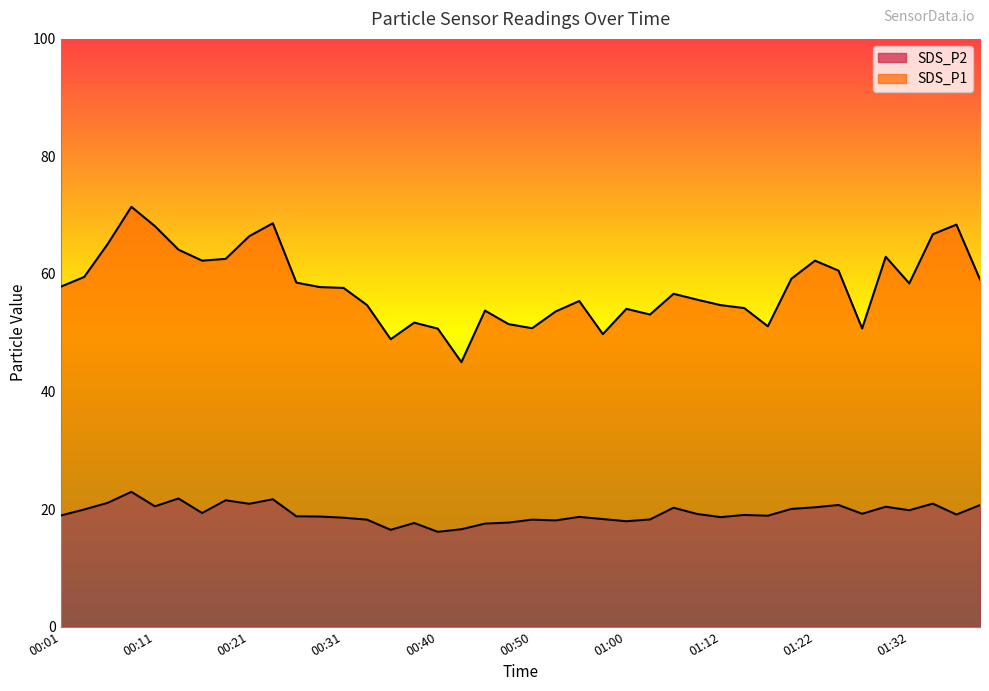

How many lines are shown in the chart?

2